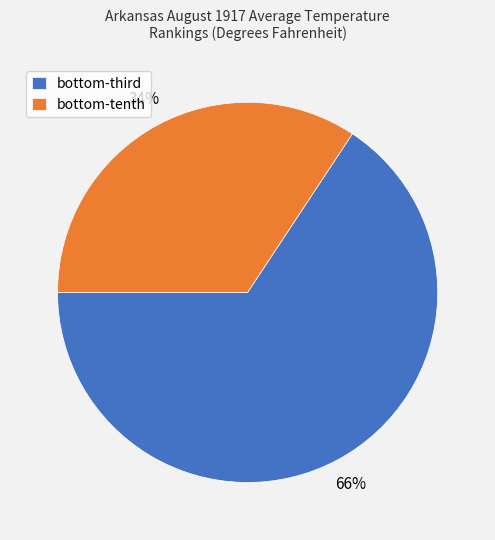

Rank the categories by value from highest to lowest.

bottom-third, bottom-tenth